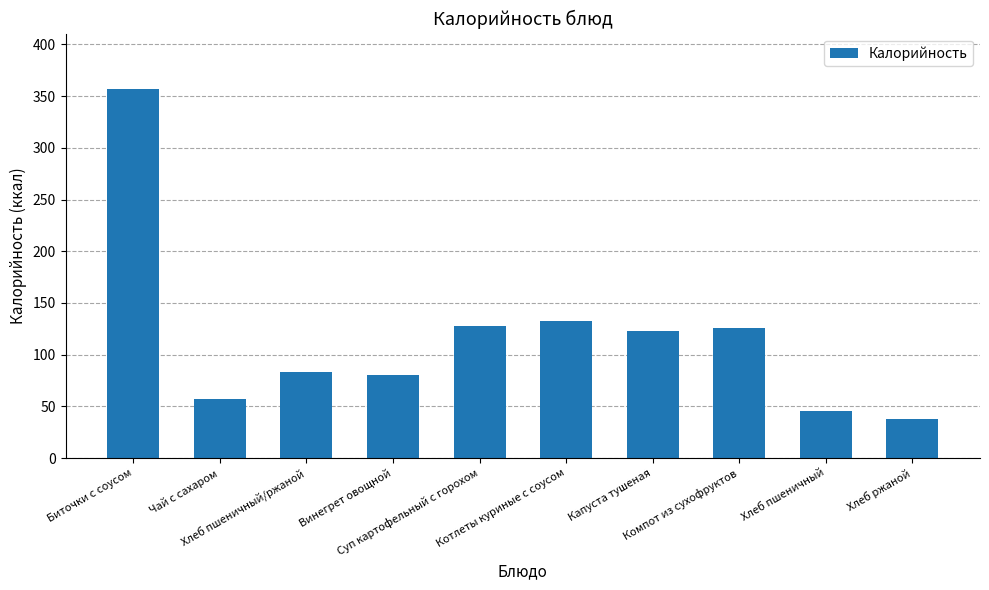

What is the difference between the maximum and minimum values?

319.0